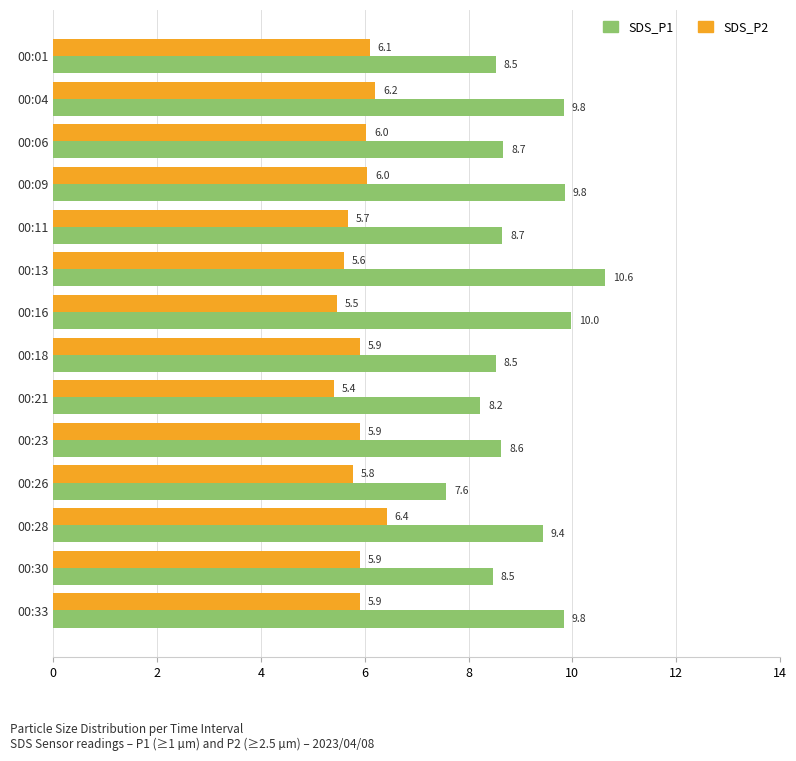

At which label does SDS_P2 reach its peak?

00:28